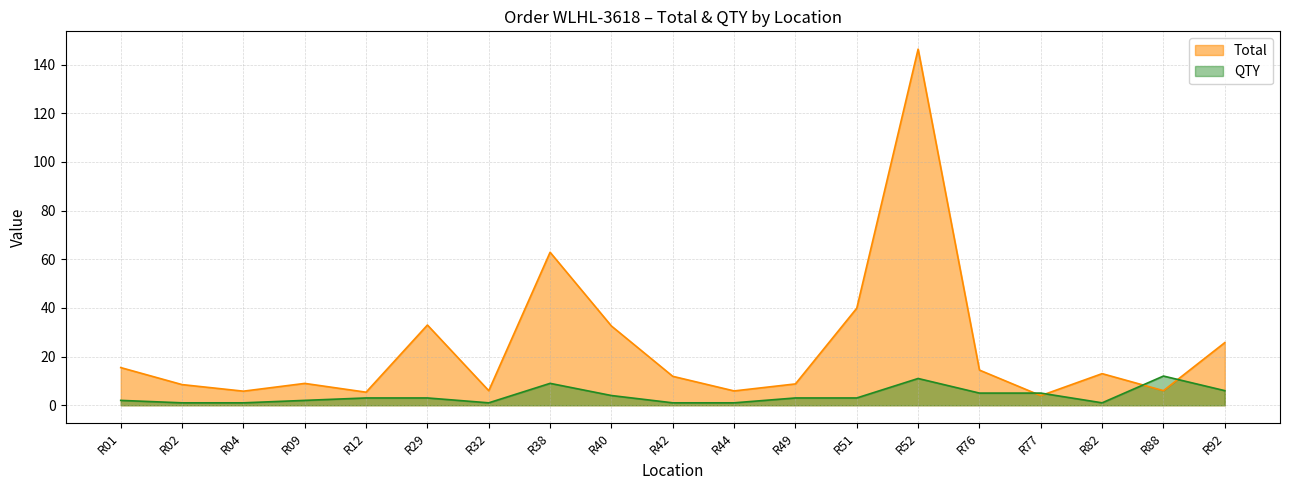

Which series ends up on top after the final intersection of Total and QTY?

Total